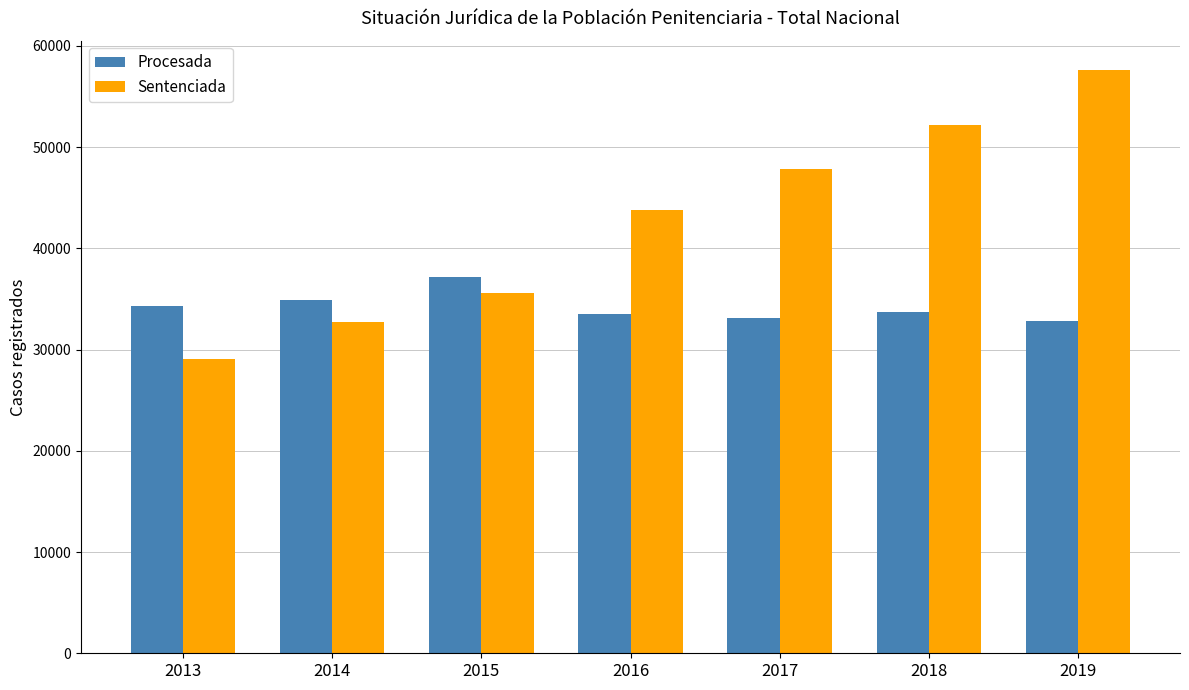

True or false: Procesada has a value of 6873 at 2017.

False